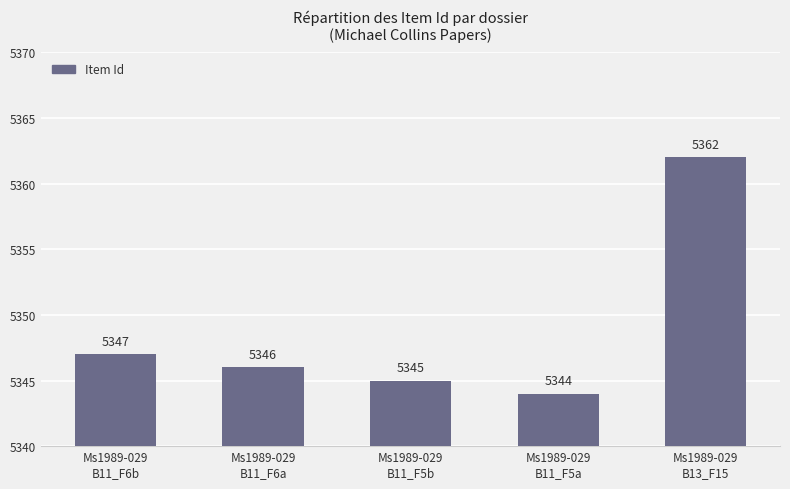

What is the label of the 5th bar from the right?

Ms1989-029
B11_F6b